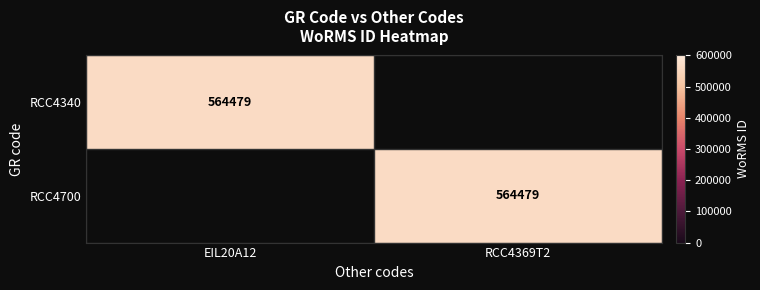

The RCC4700 series shows 1015276 at RCC4369T2. True or false?

False